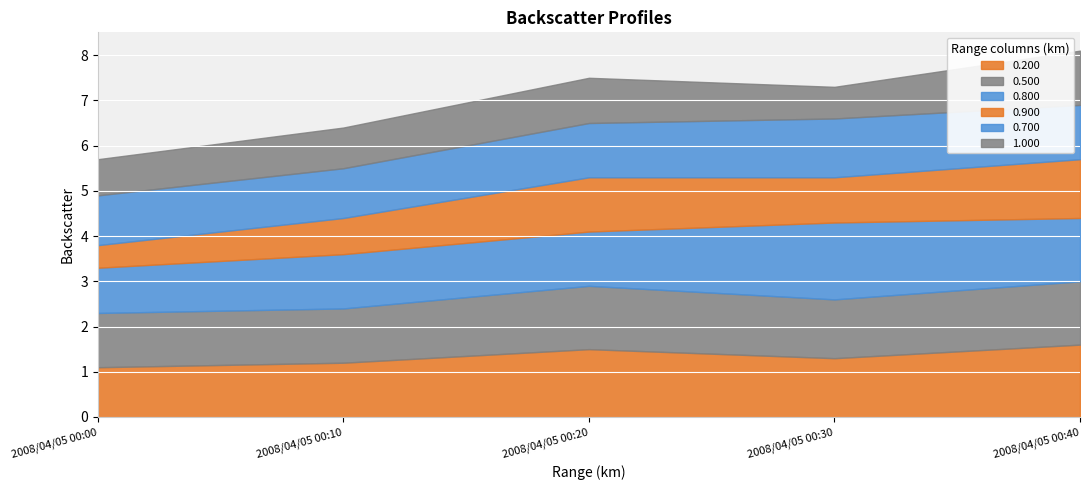

What is the difference between the maximum and minimum values in the 0.800 series?

0.7